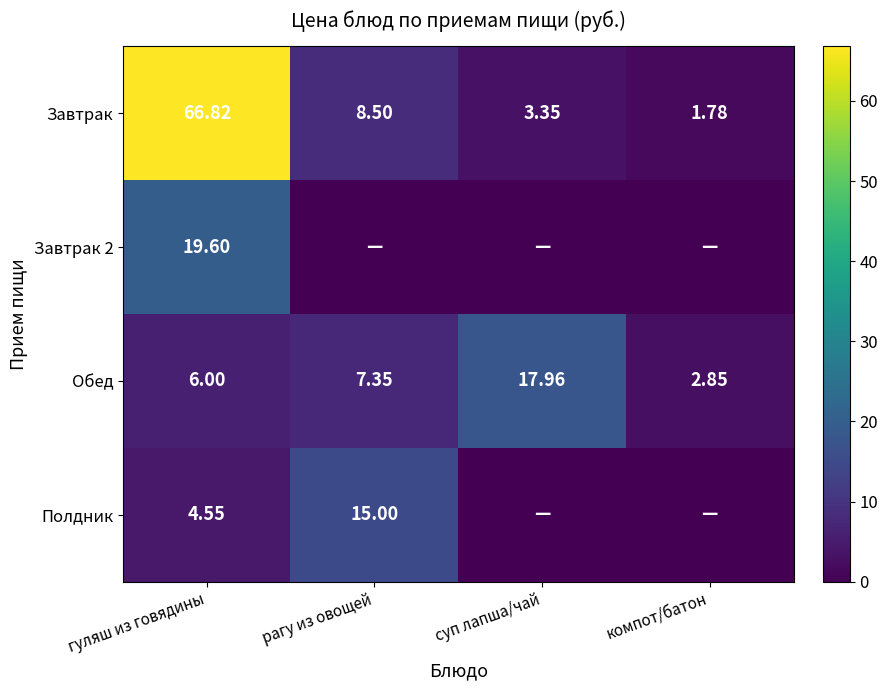

Which category has the lowest value in the Завтрак series?

компот/батон